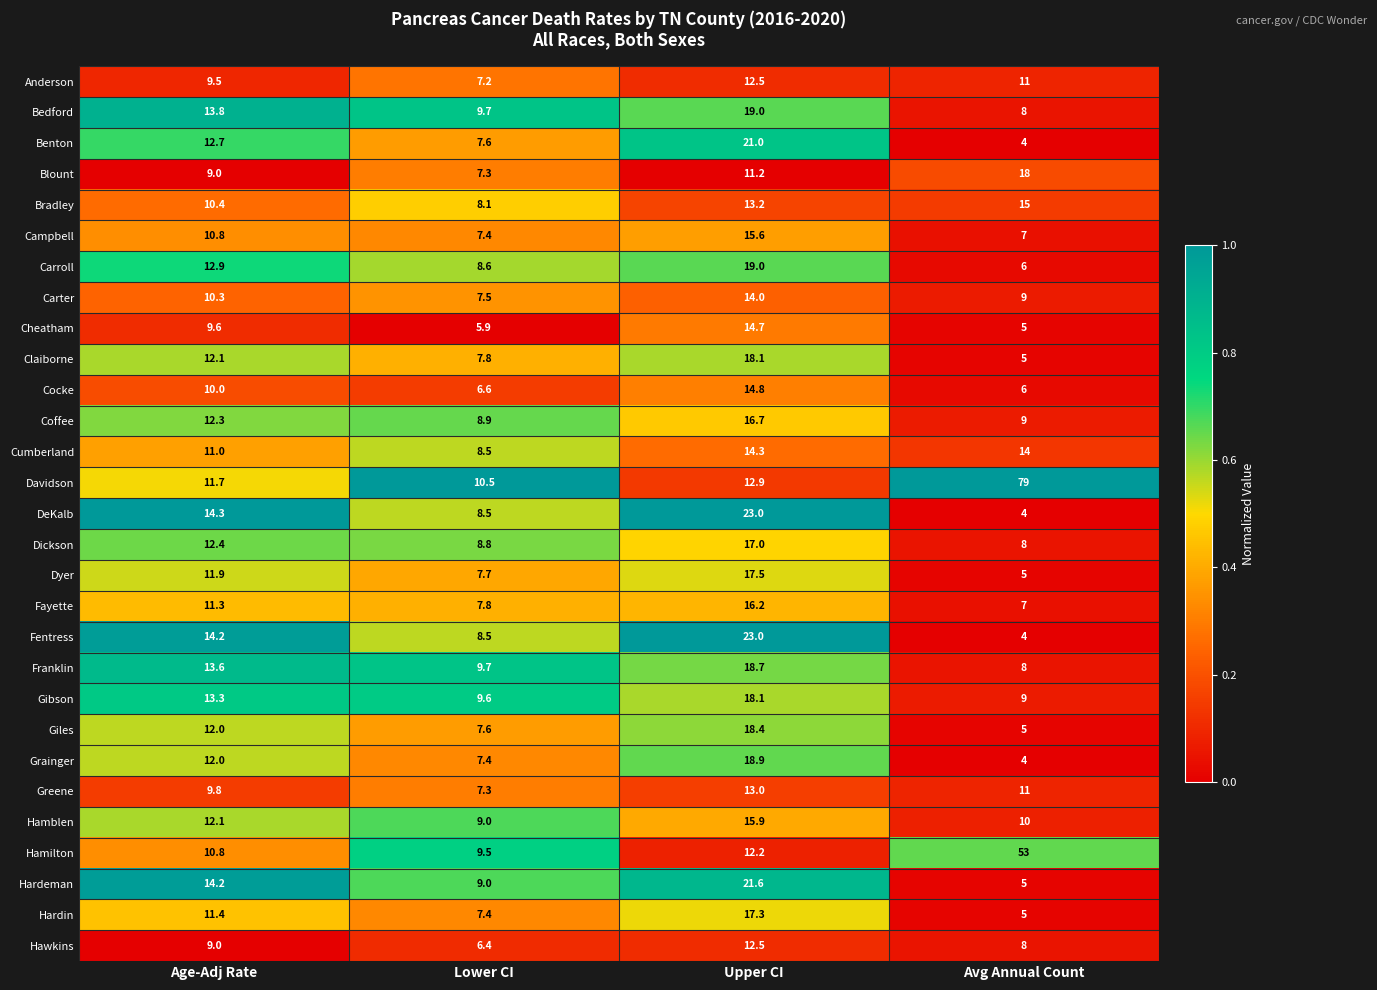

At which category is the sum across all series the highest?

Upper CI